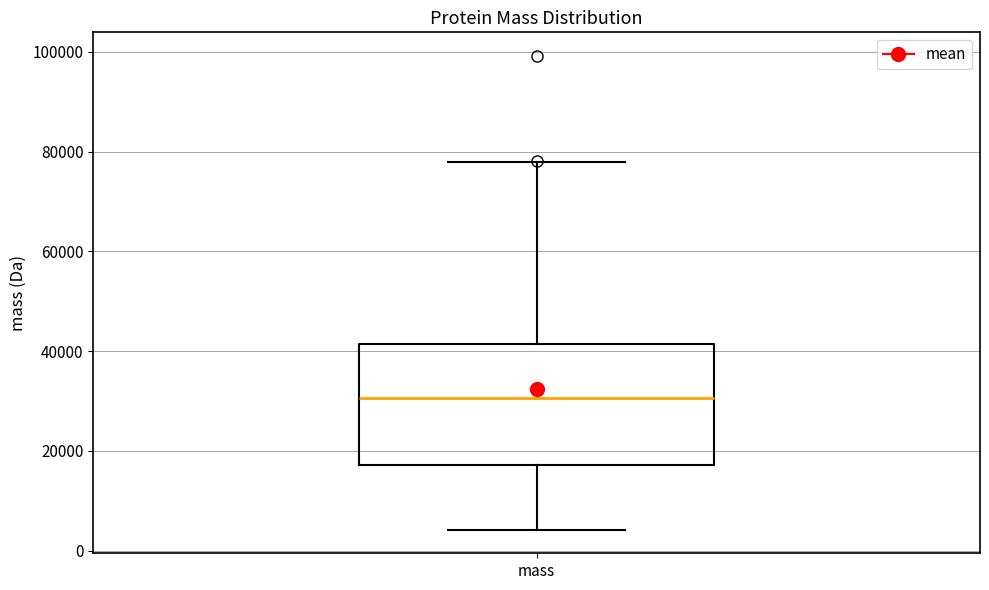

Where is the upper edge of the box for mass on the y-axis? The values are not printed on the chart, so give them approximately, as read against the axis.

42000